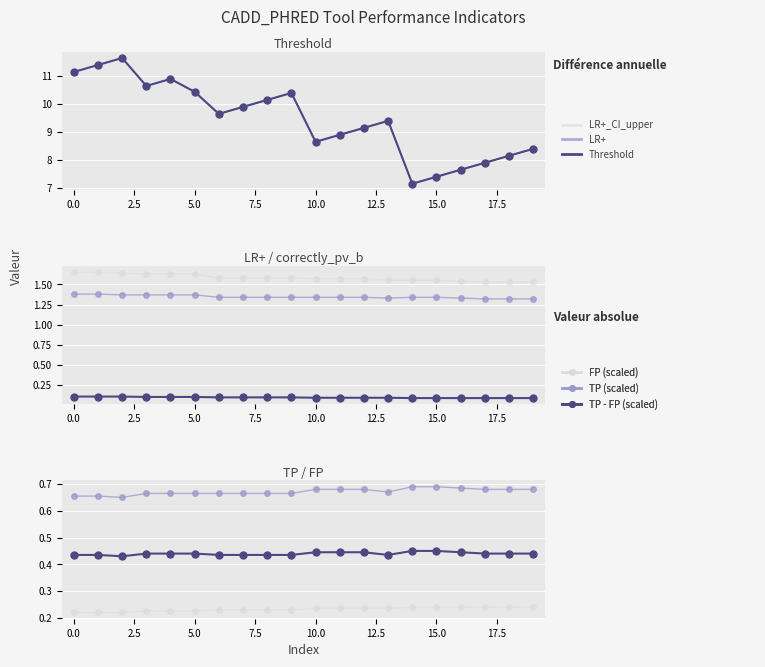

Which has a higher value, 5 or 12?

5